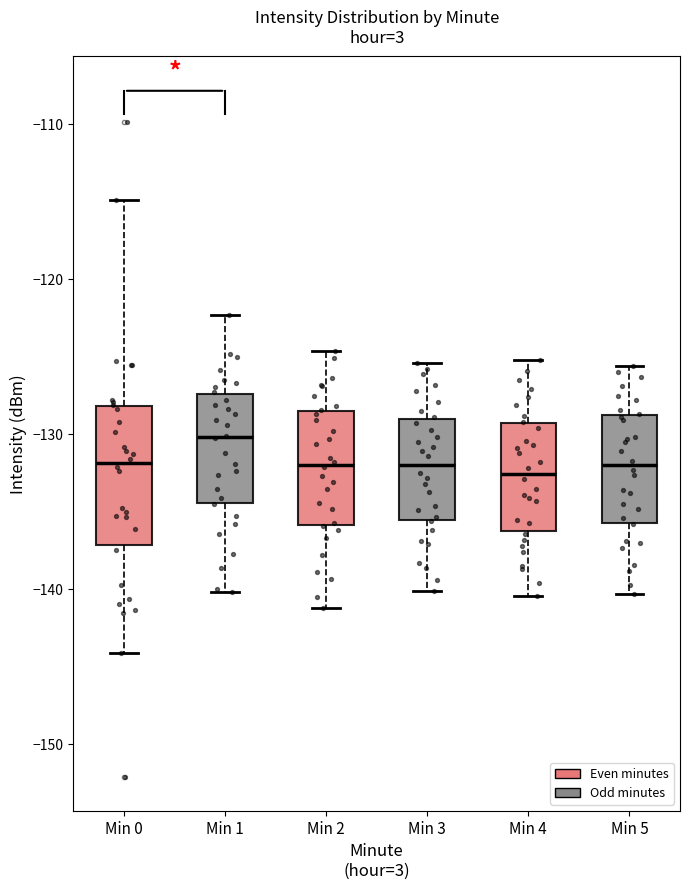

Where is the upper edge of the box for Min 3 on the y-axis? The values are not printed on the chart, so give them approximately, as read against the axis.

-129